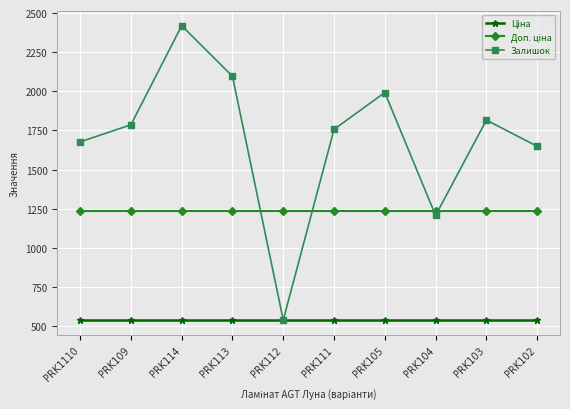

What is the spread (max minus min) of values at PRK104?

696.4